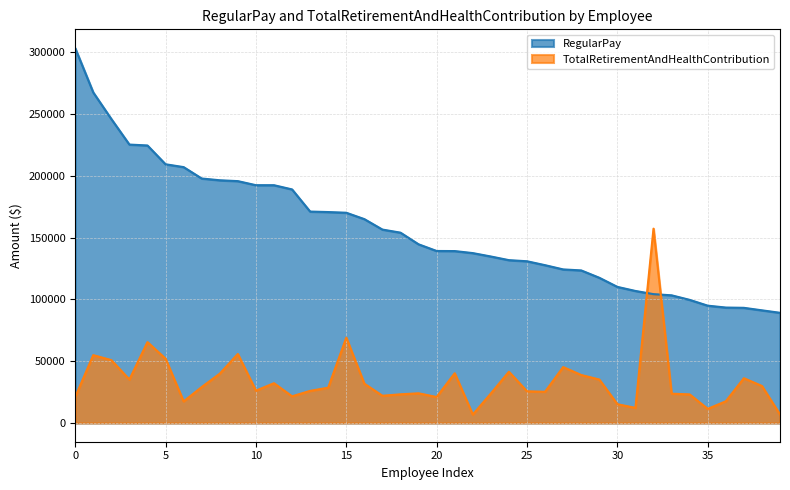

What is the minimum value for RegularPay?

89181